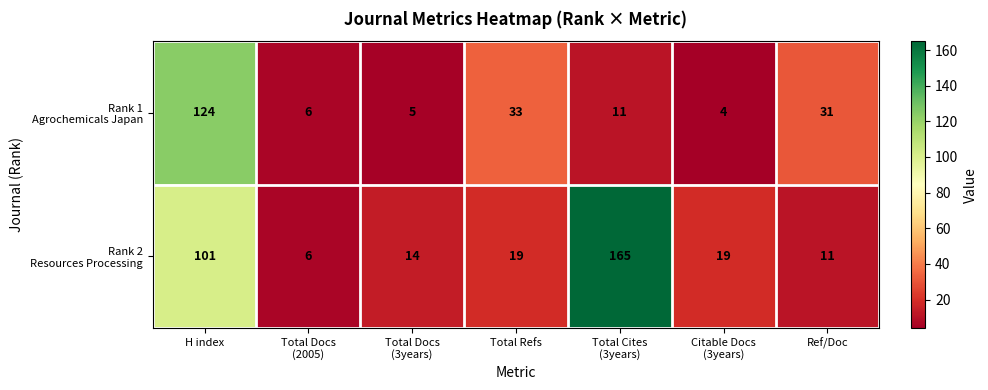

How many series are shown in this chart?

2